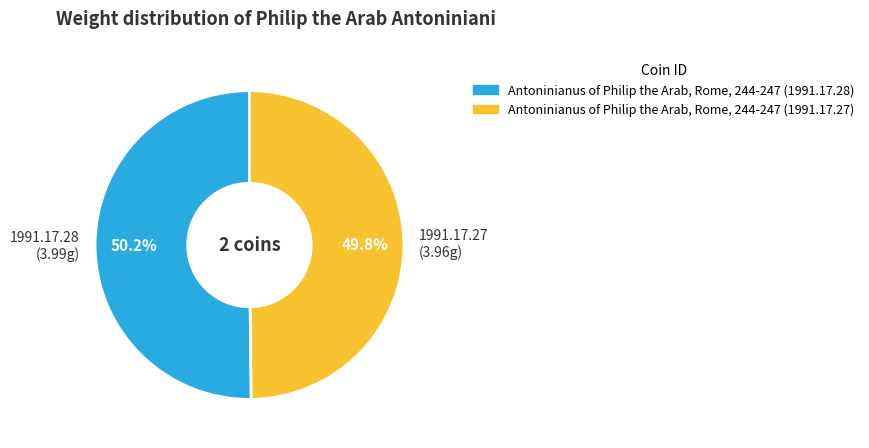

To the nearest percent, what is the average slice percentage?

50%